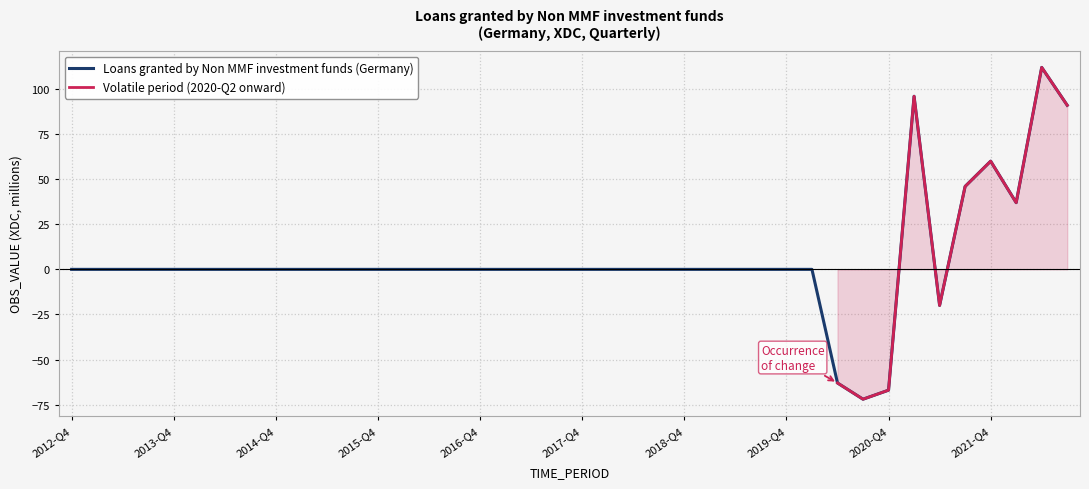

Rank the categories by value from highest to lowest.

2022-Q2, 2021-Q1, 2022-Q3, 2021-Q4, 2021-Q3, 2022-Q1, 2012-Q4, 2013-Q1, 2013-Q2, 2013-Q3, 2013-Q4, 2014-Q1, 2014-Q2, 2014-Q3, 2014-Q4, 2015-Q1, 2015-Q2, 2015-Q3, 2015-Q4, 2016-Q1, 2016-Q2, 2016-Q3, 2016-Q4, 2017-Q1, 2017-Q2, 2017-Q3, 2017-Q4, 2018-Q1, 2018-Q2, 2018-Q3, 2018-Q4, 2019-Q1, 2019-Q2, 2019-Q3, 2019-Q4, 2020-Q1, 2021-Q2, 2020-Q2, 2020-Q4, 2020-Q3